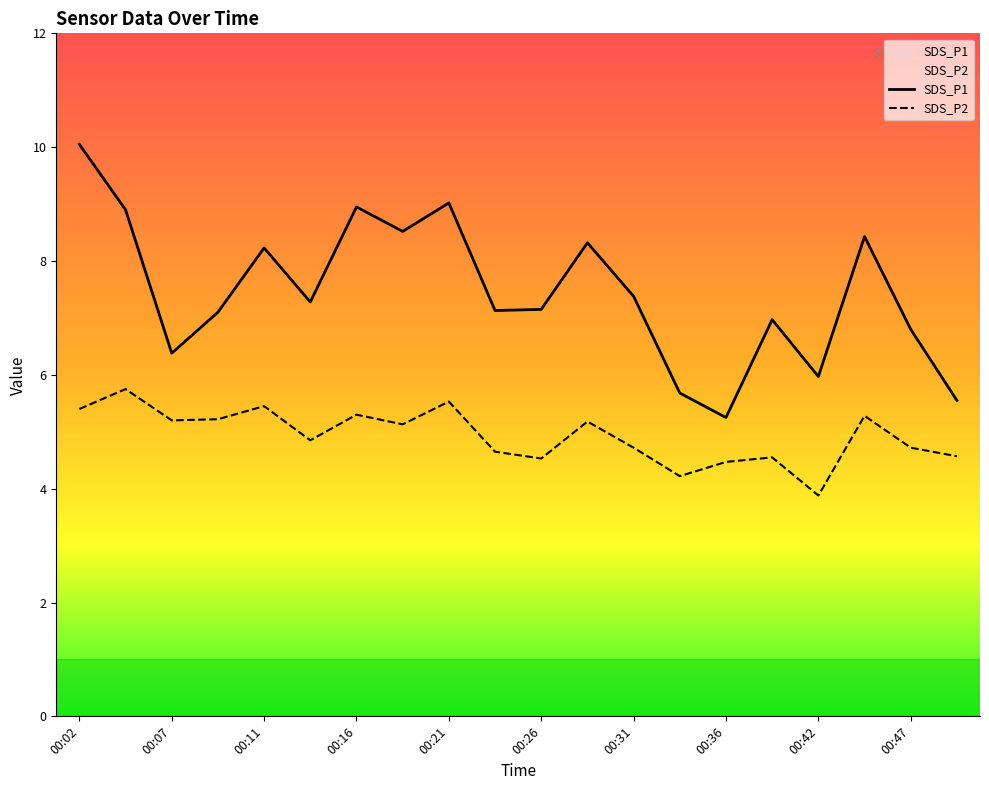

What is the maximum value shown in the chart?

10.1